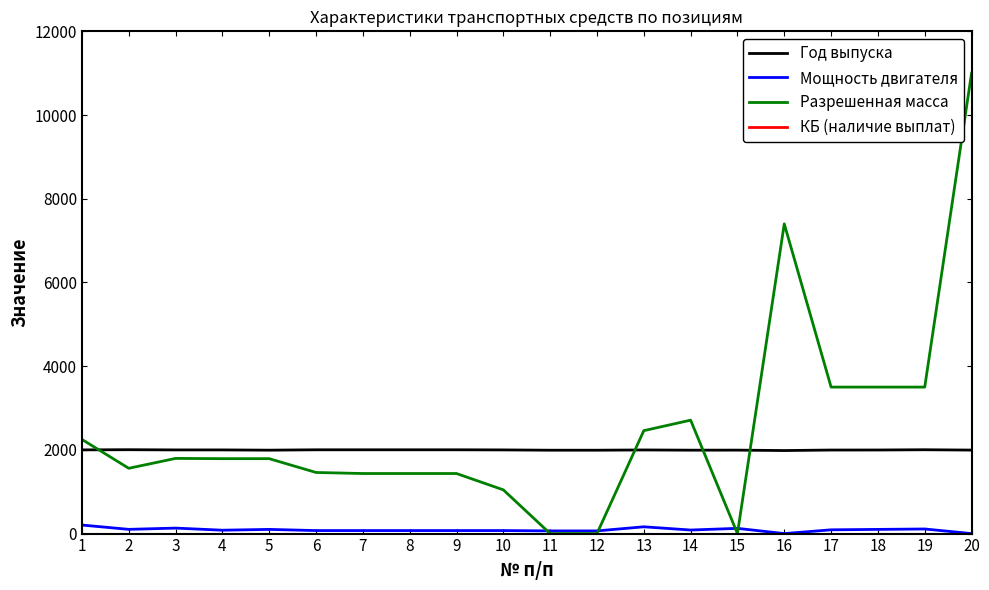

What is the spread (max minus min) of values at 18?

3499.4